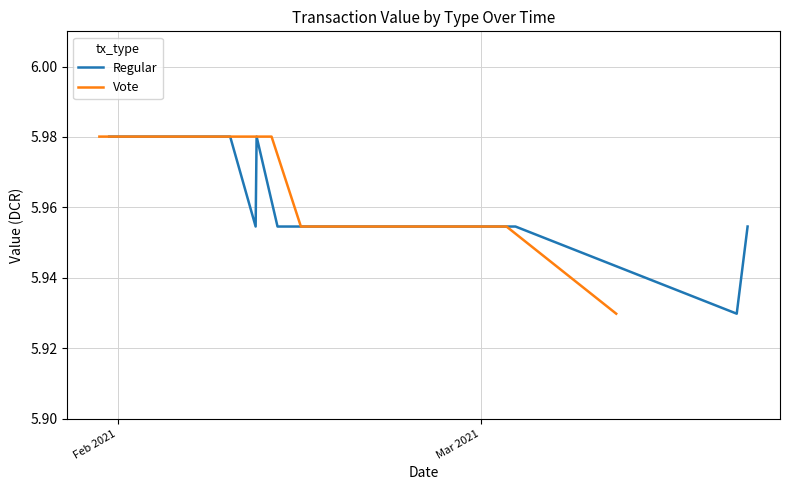

True or false: Vote has more than 1 points higher than both neighbors.

False